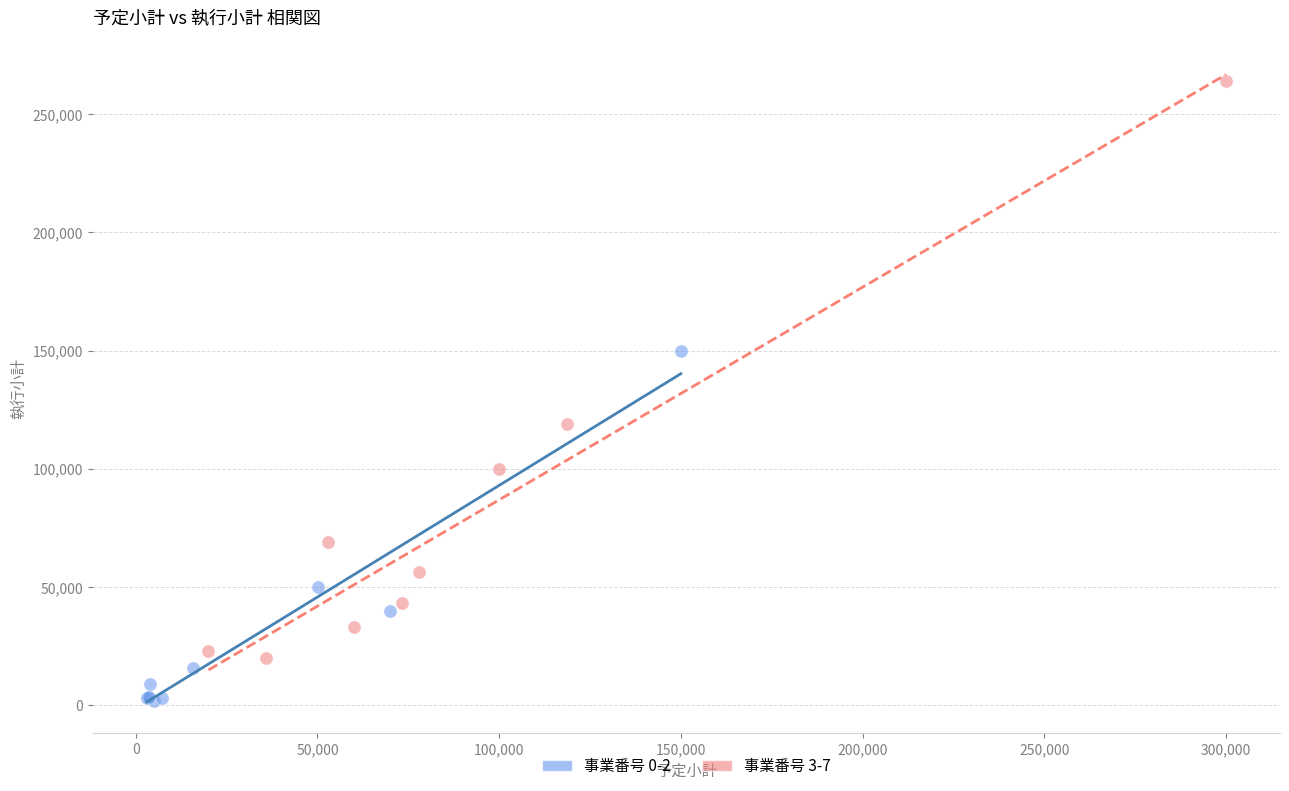

Which series reaches the minimum Y coordinate?

事業番号 0-2